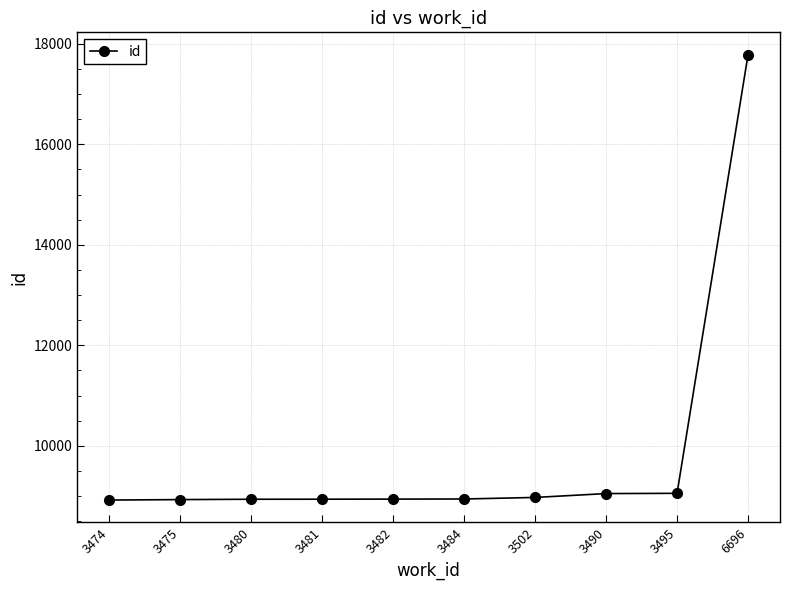

The value at 3502 is 11859. True or false?

False